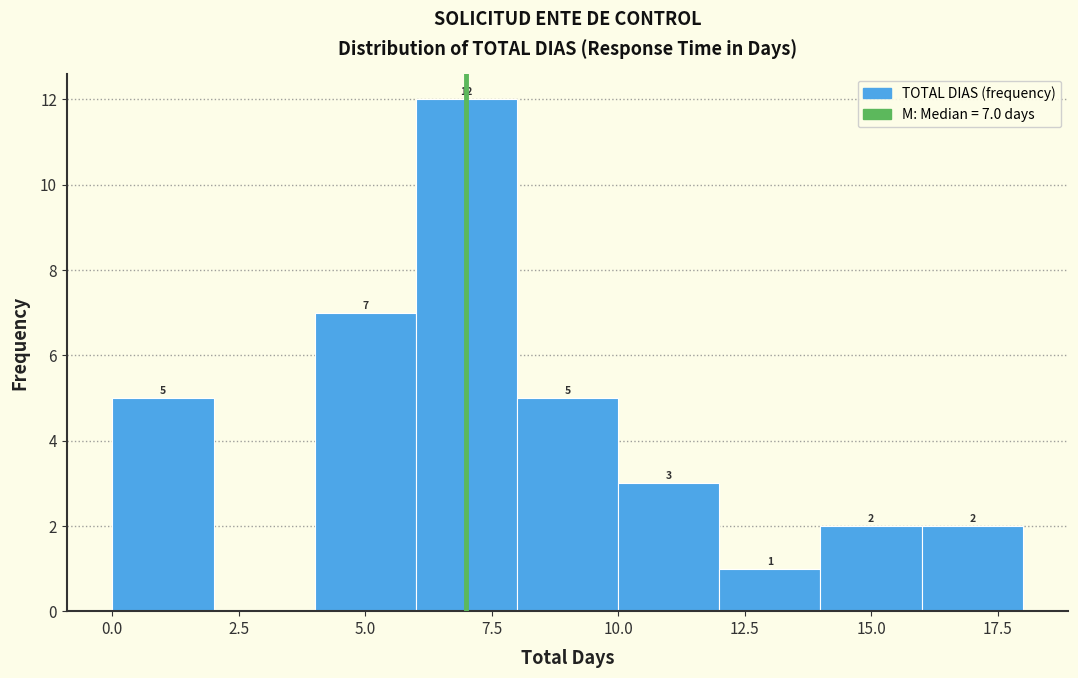

Over which range of the x-axis is the bar tallest?

6 to 8